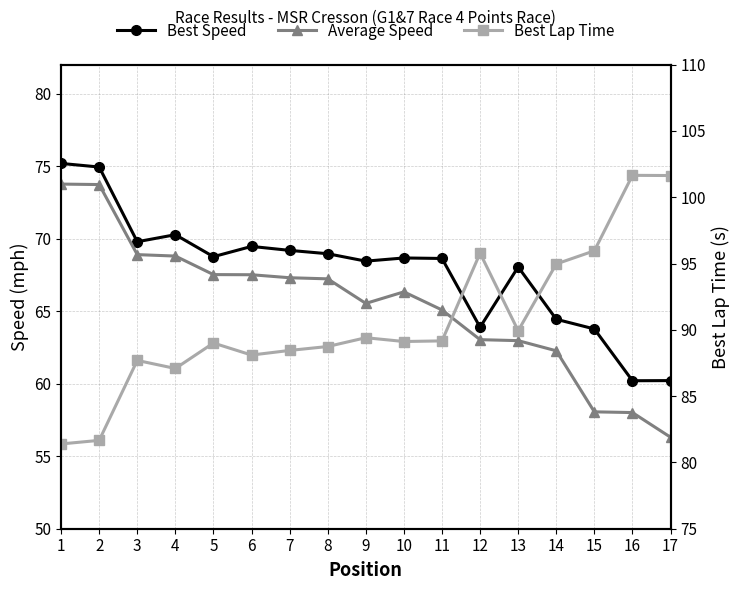

Between 1 and 12, which is larger?

1